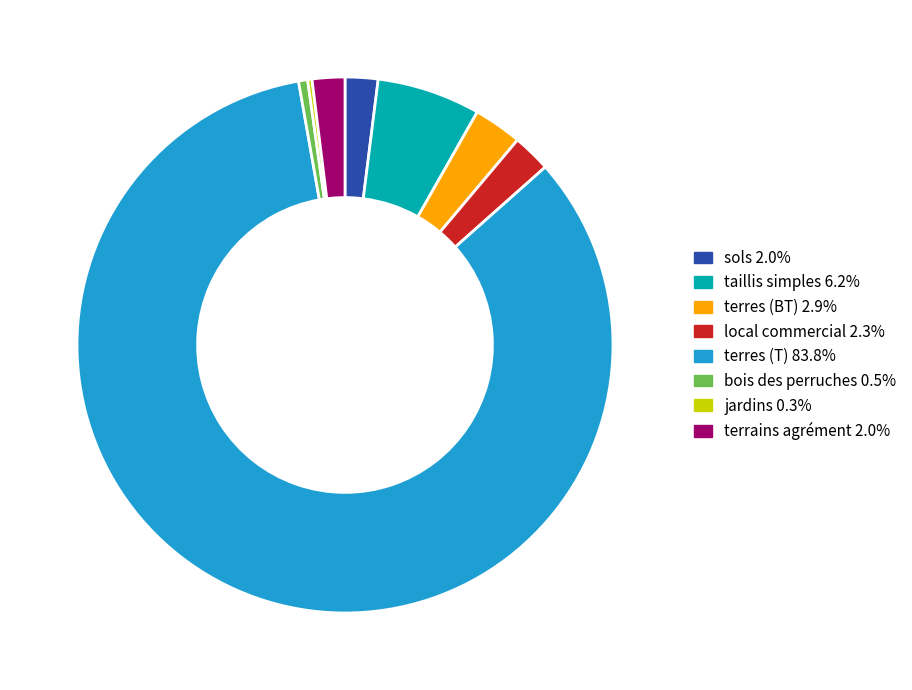

Is there a majority slice in this chart?

Yes